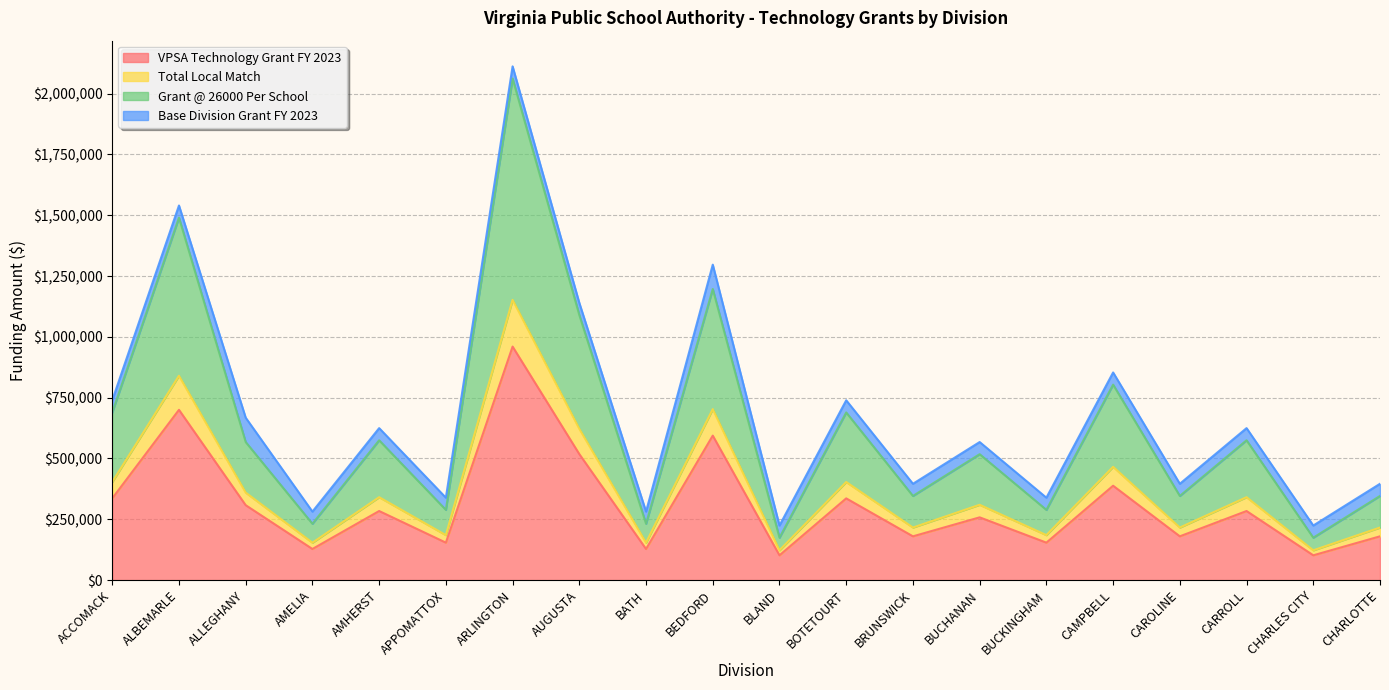

At which label does VPSA Technology Grant FY 2023 reach its peak?

ARLINGTON